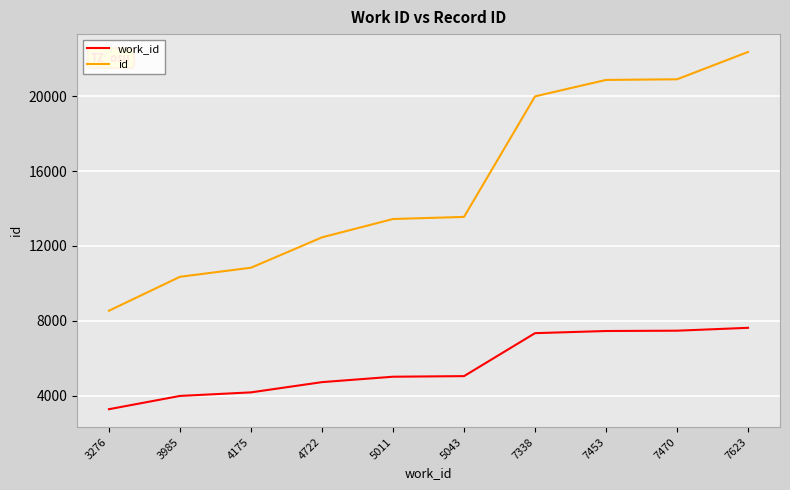

At which category does the chart reach its peak across all series?

7623